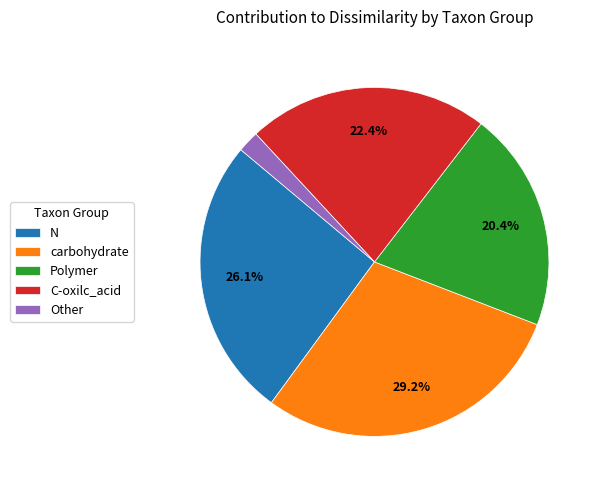

To the nearest percent, what is the difference between the largest and smallest slice percentages?

27%